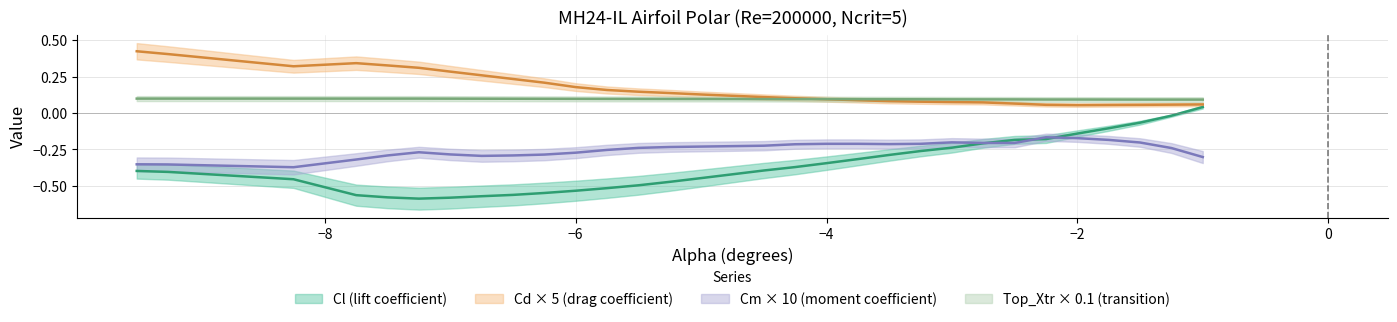

What is the average value of the Cl series?

-0.4